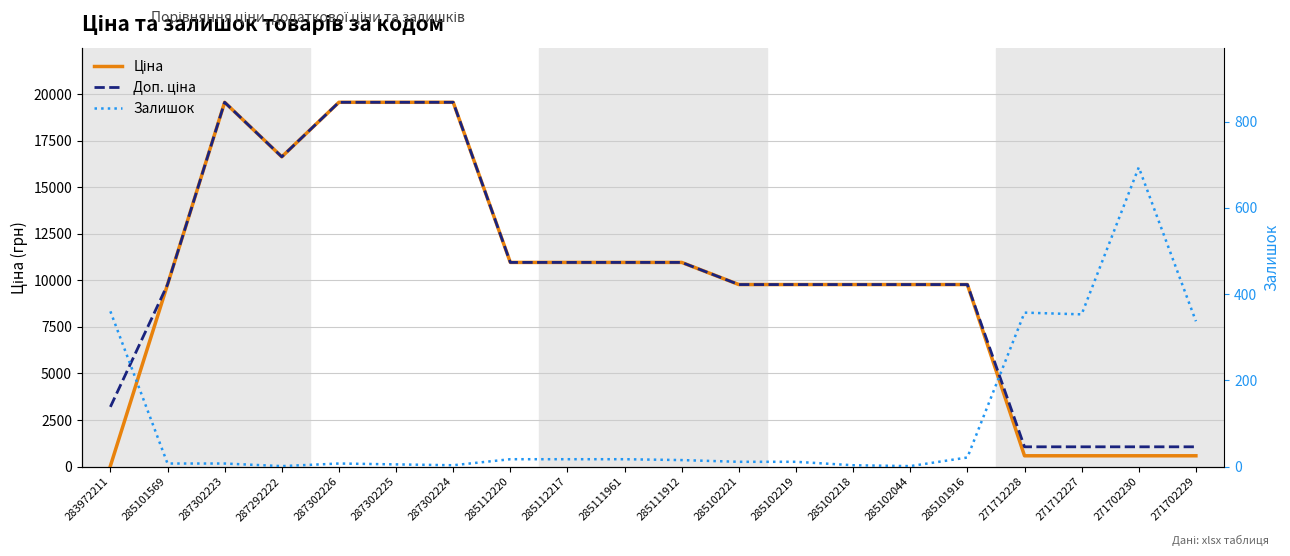

True or false: Ціна has a value of 9775.5 at 285102219.

True